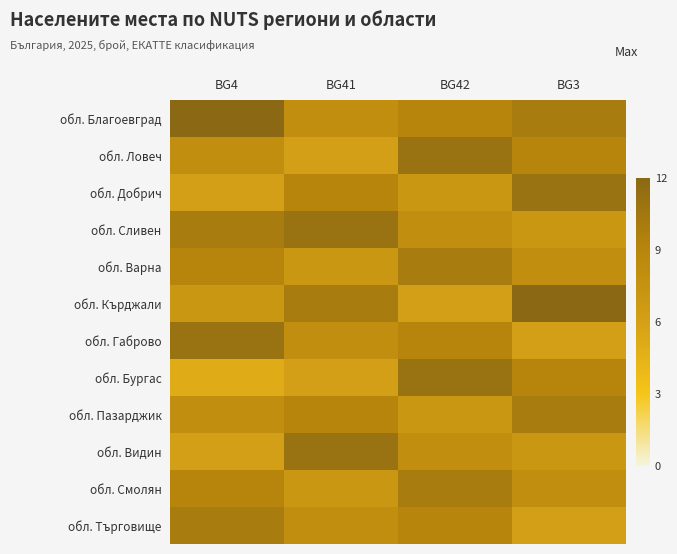

How many categories are shown in the chart?

4